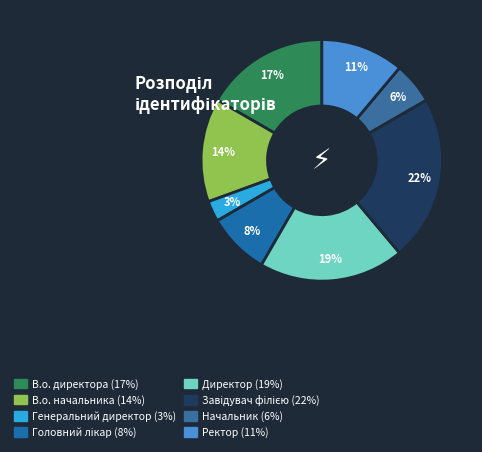

How many slices are in this pie chart?

8